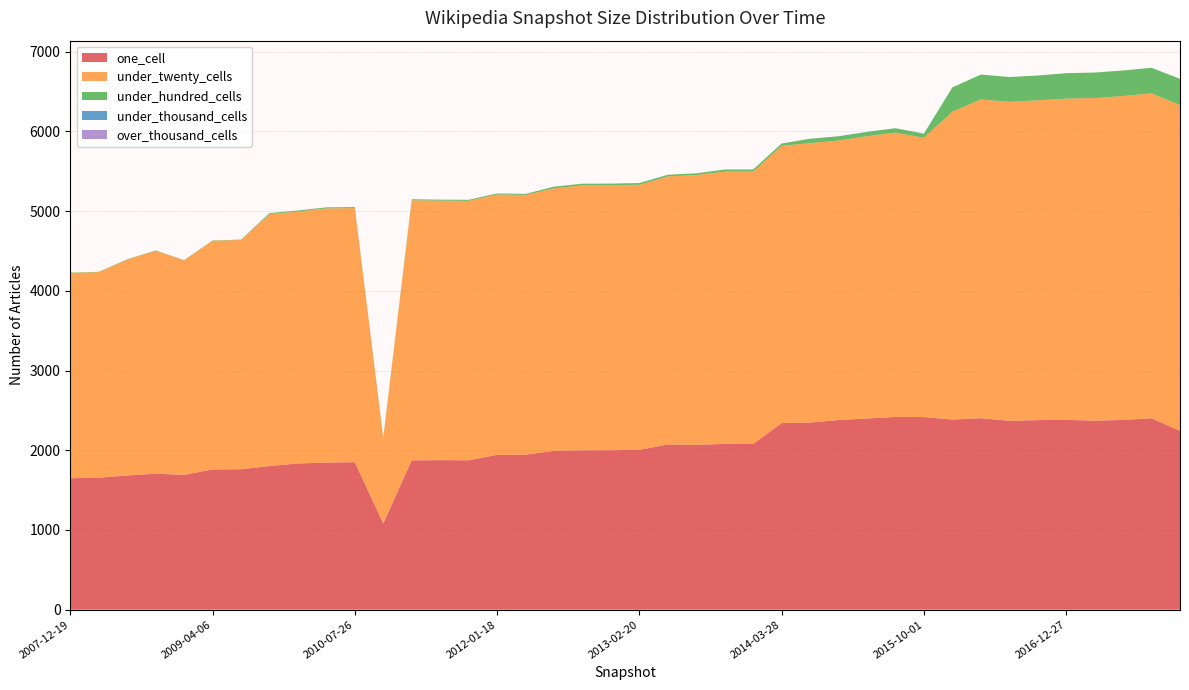

Reading right to left, what are all the values shown in this chart?

one_cell: 2017-12-22=2244	2017-10-12=2401	2017-07-24=2380	2017-04-12=2371	2016-12-27=2381	2016-10-07=2378	2016-07-04=2369	2016-04-05=2402	2016-01-04=2385	2015-10-01=2416	2015-07-03=2418	2015-04-09=2398	2015-01-19=2379	2014-09-08=2347	2014-03-28=2341	2013-12-20=2078	2013-09-10=2079	2013-07-09=2068	2013-05-21=2073	2013-02-20=2005	2012-12-11=2000	2012-10-31=1999	2012-07-13=1993	2012-03-26=1944	2012-01-18=1942	2011-09-05=1874	2011-06-10=1876	2011-02-21=1873	2010-11-17=1082	2010-07-26=1850	2010-04-01=1845	2009-12-16=1834	2009-09-25=1802	2009-06-17=1762	2009-04-06=1759	2008-12-17=1691	2008-10-10=1706	2008-06-27=1683	2008-04-01=1656	2007-12-19=1649
under_twenty_cells: 2017-12-22=4085	2017-10-12=4075	2017-07-24=4062	2017-04-12=4046	2016-12-27=4029	2016-10-07=4010	2016-07-04=4000	2016-04-05=3998	2016-01-04=3861	2015-10-01=3502	2015-07-03=3566	2015-04-09=3540	2015-01-19=3505	2014-09-08=3505	2014-03-28=3477	2013-12-20=3417	2013-09-10=3416	2013-07-09=3384	2013-05-21=3361	2013-02-20=3325	2012-12-11=3323	2012-10-31=3323	2012-07-13=3292	2012-03-26=3258	2012-01-18=3266	2011-09-05=3254	2011-06-10=3254	2011-02-21=3262	2010-11-17=1069	2010-07-26=3187	2010-04-01=3188	2009-12-16=3160	2009-09-25=3159	2009-06-17=2876	2009-04-06=2868	2008-12-17=2691	2008-10-10=2796	2008-06-27=2708	2008-04-01=2578	2007-12-19=2575
under_hundred_cells: 2017-12-22=329	2017-10-12=321	2017-07-24=321	2017-04-12=320	2016-12-27=319	2016-10-07=312	2016-07-04=312	2016-04-05=312	2016-01-04=305	2015-10-01=53	2015-07-03=55	2015-04-09=55	2015-01-19=54	2014-09-08=55	2014-03-28=29	2013-12-20=26	2013-09-10=26	2013-07-09=21	2013-05-21=21	2013-02-20=21	2012-12-11=21	2012-10-31=21	2012-07-13=21	2012-03-26=13	2012-01-18=13	2011-09-05=13	2011-06-10=13	2011-02-21=13	2010-11-17=9	2010-07-26=13	2010-04-01=13	2009-12-16=13	2009-09-25=13	2009-06-17=4	2009-04-06=4	2008-12-17=3	2008-10-10=4	2008-06-27=4	2008-04-01=4	2007-12-19=4
under_thousand_cells: 2017-12-22=0	2017-10-12=0	2017-07-24=0	2017-04-12=0	2016-12-27=0	2016-10-07=0	2016-07-04=0	2016-04-05=0	2016-01-04=0	2015-10-01=0	2015-07-03=0	2015-04-09=0	2015-01-19=0	2014-09-08=0	2014-03-28=0	2013-12-20=0	2013-09-10=0	2013-07-09=0	2013-05-21=0	2013-02-20=0	2012-12-11=0	2012-10-31=0	2012-07-13=0	2012-03-26=0	2012-01-18=0	2011-09-05=0	2011-06-10=0	2011-02-21=0	2010-11-17=0	2010-07-26=0	2010-04-01=0	2009-12-16=0	2009-09-25=0	2009-06-17=0	2009-04-06=0	2008-12-17=0	2008-10-10=0	2008-06-27=0	2008-04-01=0	2007-12-19=0
over_thousand_cells: 2017-12-22=0	2017-10-12=0	2017-07-24=0	2017-04-12=0	2016-12-27=0	2016-10-07=0	2016-07-04=0	2016-04-05=0	2016-01-04=0	2015-10-01=0	2015-07-03=0	2015-04-09=0	2015-01-19=0	2014-09-08=0	2014-03-28=0	2013-12-20=0	2013-09-10=0	2013-07-09=0	2013-05-21=0	2013-02-20=0	2012-12-11=0	2012-10-31=0	2012-07-13=0	2012-03-26=0	2012-01-18=0	2011-09-05=0	2011-06-10=0	2011-02-21=0	2010-11-17=0	2010-07-26=0	2010-04-01=0	2009-12-16=0	2009-09-25=0	2009-06-17=0	2009-04-06=0	2008-12-17=0	2008-10-10=0	2008-06-27=0	2008-04-01=0	2007-12-19=0